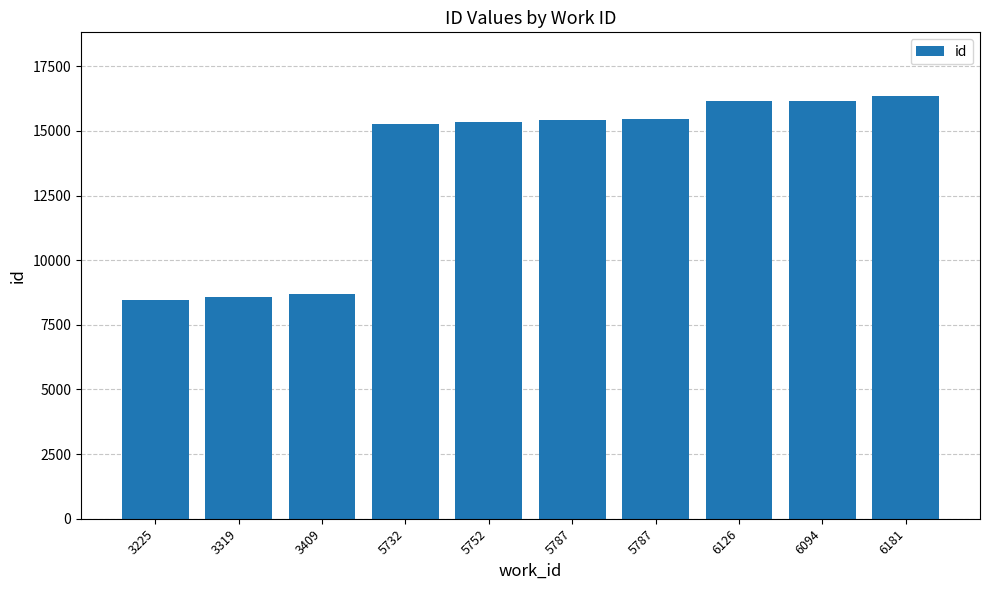

The chart shows a value of 7056 at 5787. True or false?

False